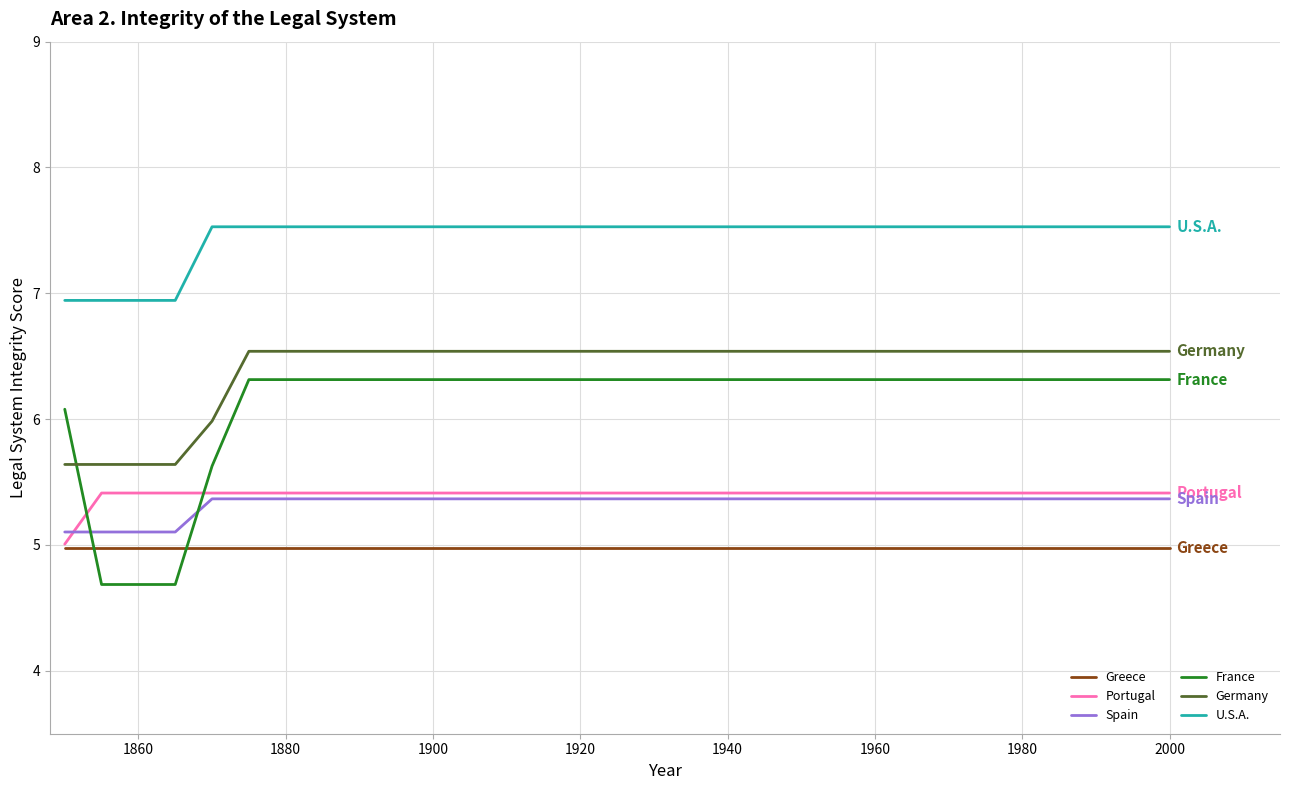

What is the greatest value displayed?

7.5